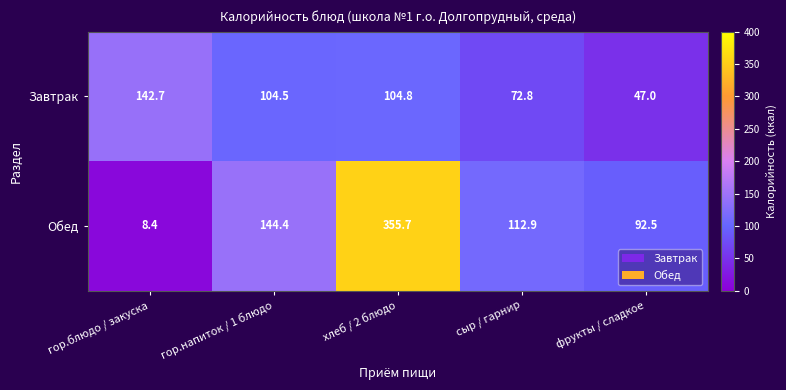

How many data points does each series have?

5